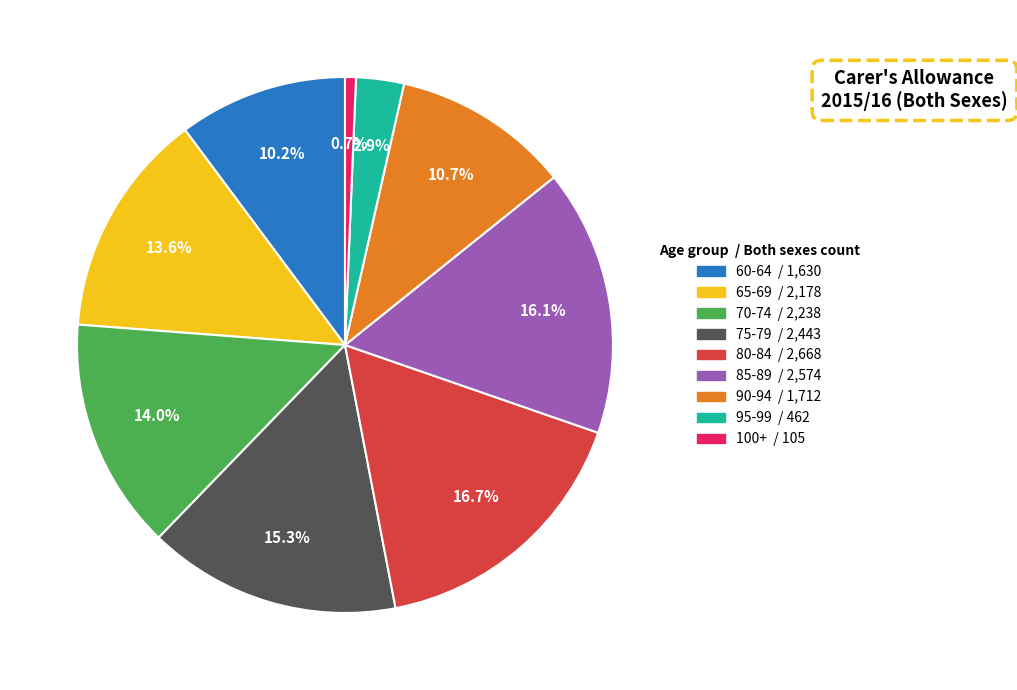

True or false: 80-84 accounts for 2% of the total.

False